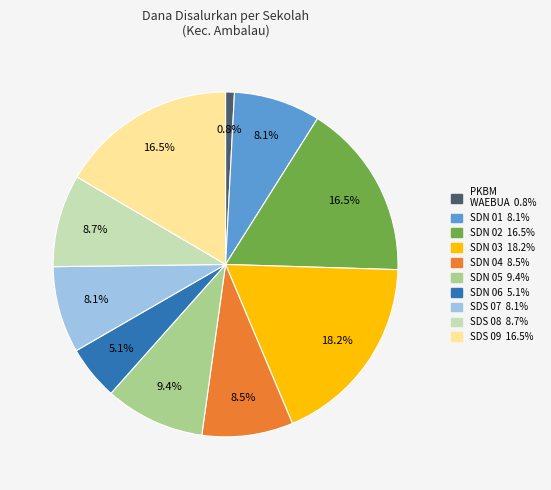

Is there any slice that represents more than half of the pie?

No